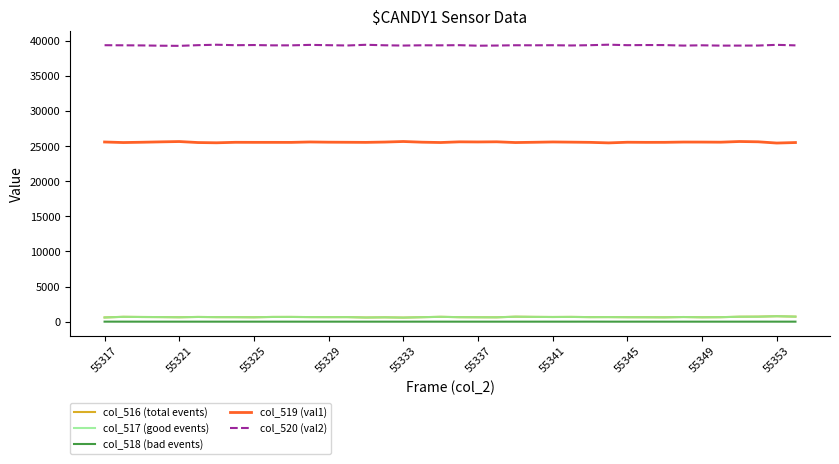

Is this an area chart (filled region under the line)?

No